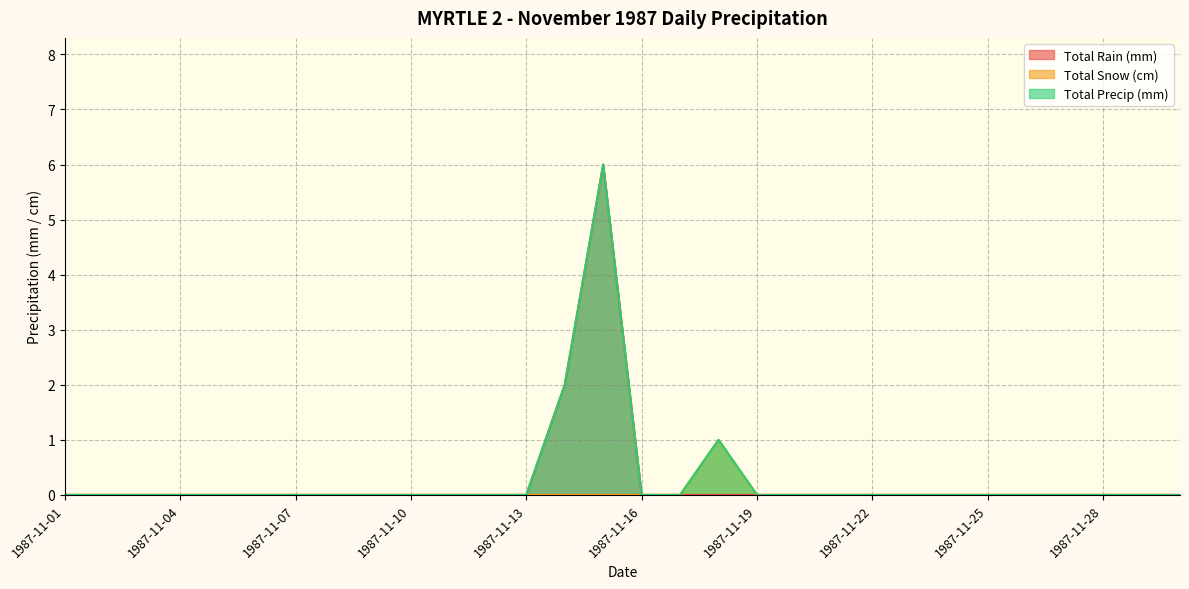

What is the difference between the maximum and second lowest values in the Total Rain (mm) series?

6